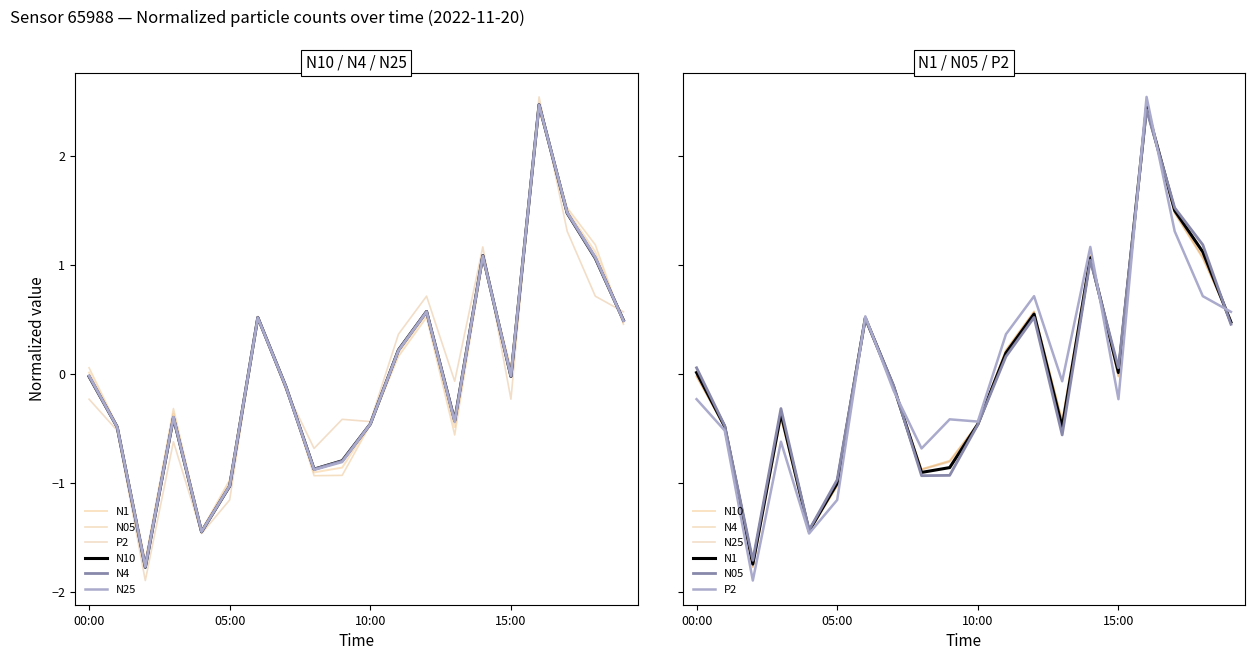

Is the value of N25 at 19 greater than the value of N1 at 9?

Yes